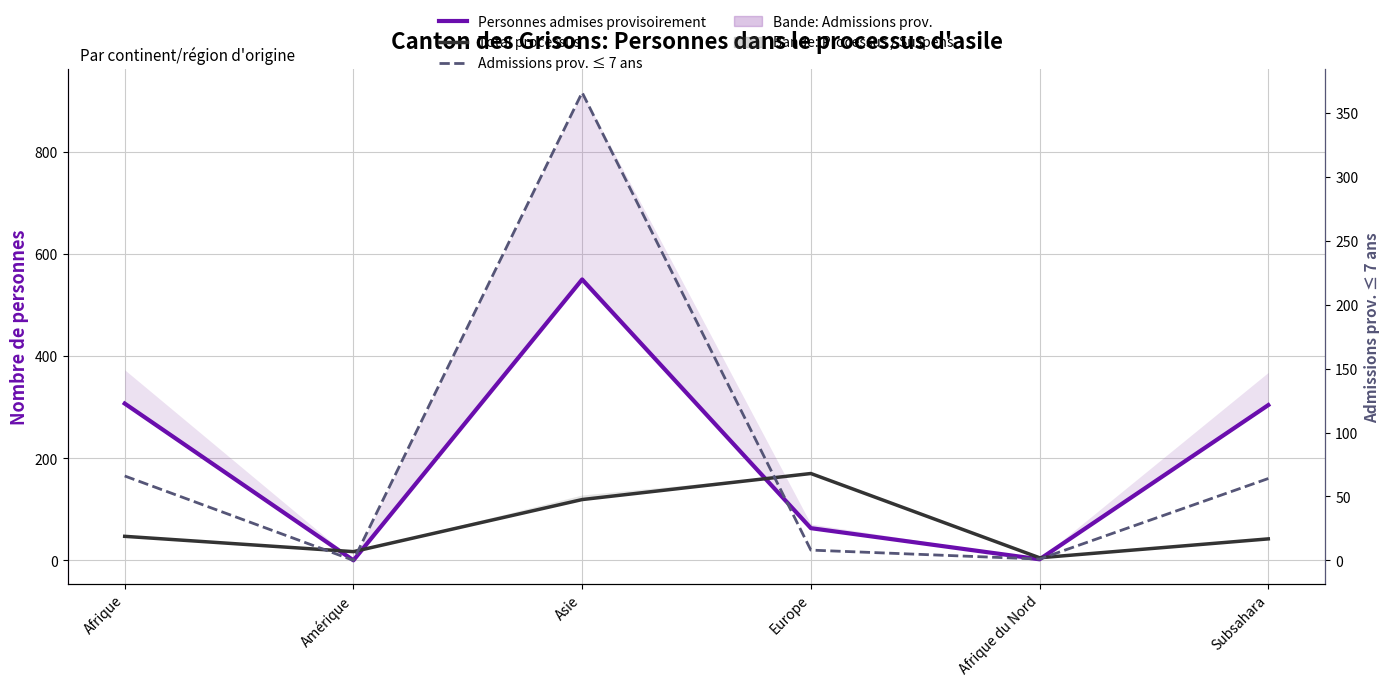

What is the label of the 3rd point from the left?

Asie